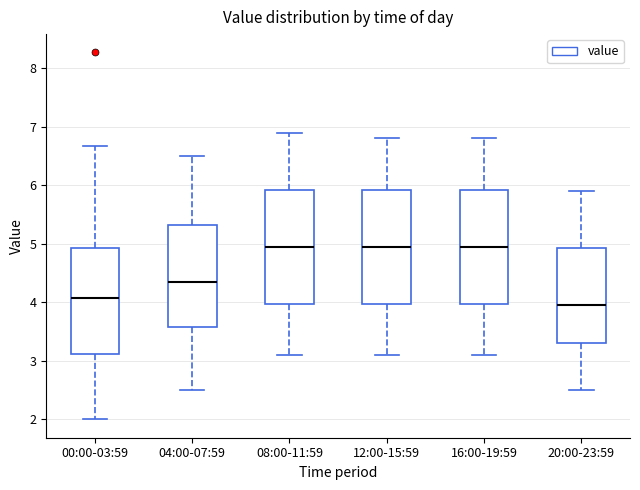

Reading left to right, read every box against the y-axis: the position of its median line, the range the box covers, and the ends of its whiskers. The values are not printed on the chart, so give them approximately, as read against the axis.

00:00-03:59: median 4.1, box 3.1 to 4.9, whiskers 2.0 to 6.7
04:00-07:59: median 4.4, box 3.6 to 5.3, whiskers 2.5 to 6.5
08:00-11:59: median 5.0, box 4.0 to 5.9, whiskers 3.1 to 6.9
12:00-15:59: median 5.0, box 4.0 to 5.9, whiskers 3.1 to 6.8
16:00-19:59: median 5.0, box 4.0 to 5.9, whiskers 3.1 to 6.8
20:00-23:59: median 4.0, box 3.3 to 4.9, whiskers 2.5 to 5.9